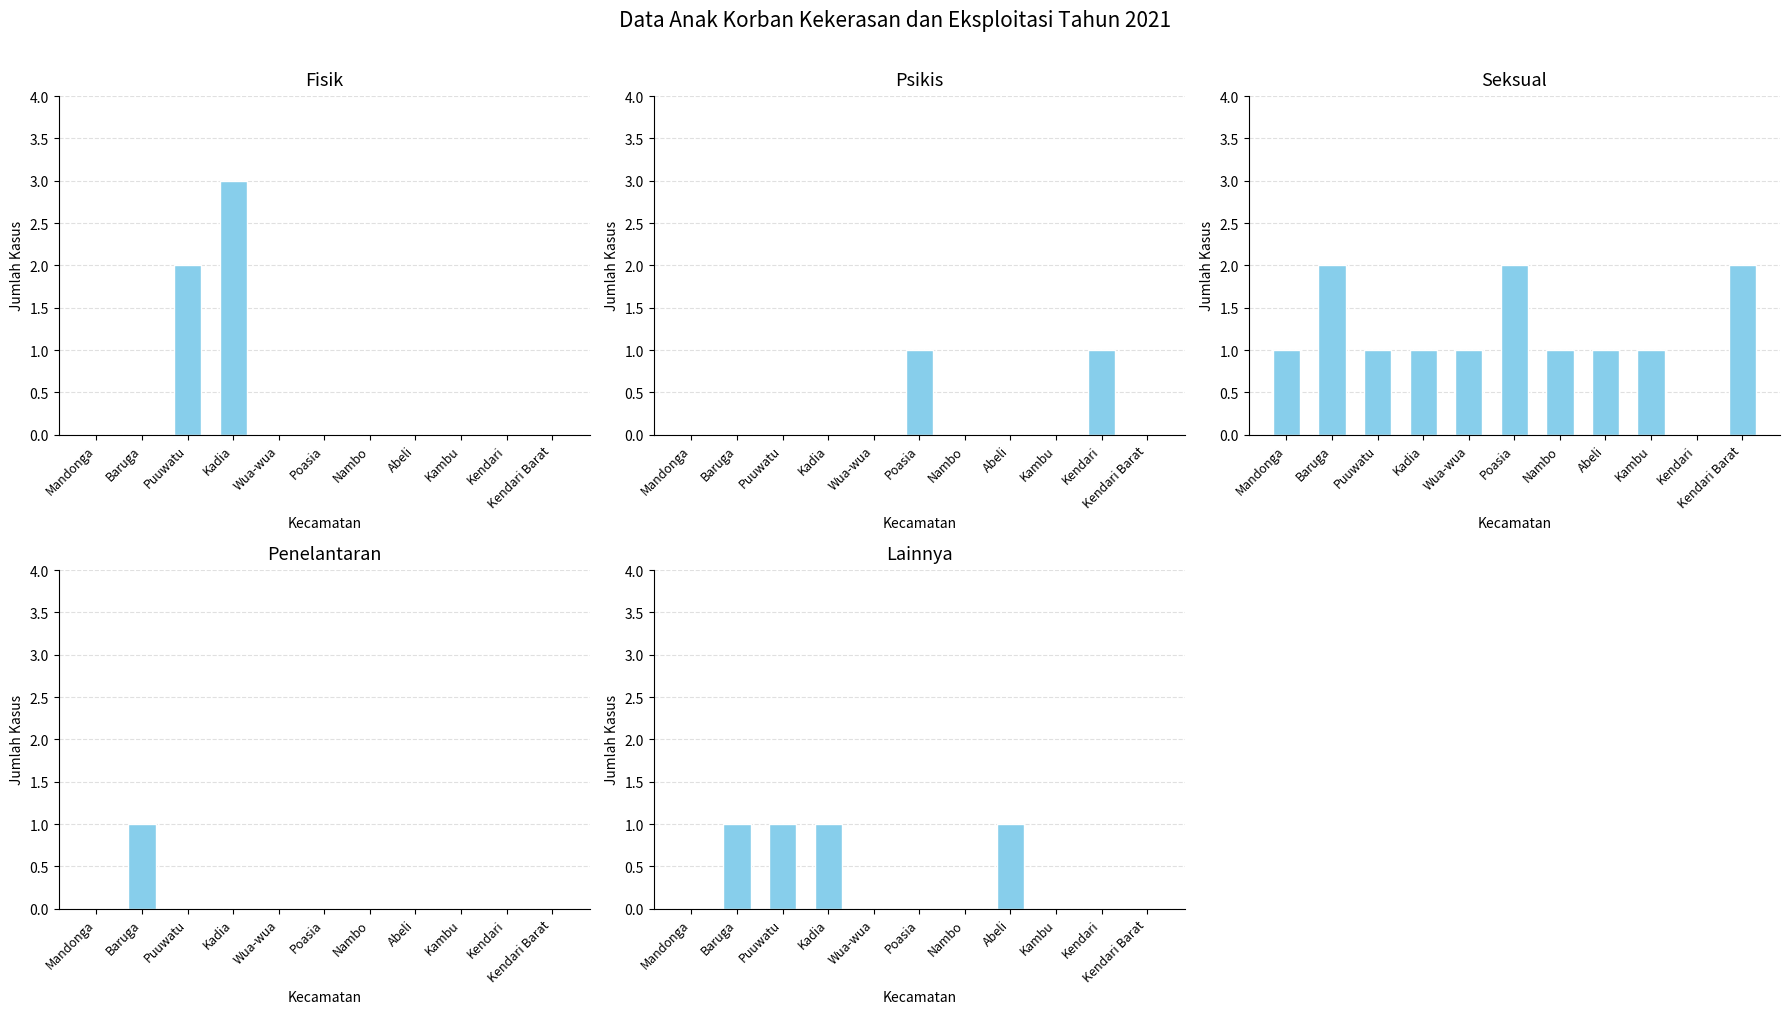

Reading left to right, extract all data points from this chart.

Fisik: Mandonga=0	Baruga=0	Puuwatu=2	Kadia=3	Wua-wua=0	Poasia=0	Nambo=0	Abeli=0	Kambu=0	Kendari=0	Kendari Barat=0
Psikis: Mandonga=0	Baruga=0	Puuwatu=0	Kadia=0	Wua-wua=0	Poasia=1	Nambo=0	Abeli=0	Kambu=0	Kendari=1	Kendari Barat=0
Seksual: Mandonga=1	Baruga=2	Puuwatu=1	Kadia=1	Wua-wua=1	Poasia=2	Nambo=1	Abeli=1	Kambu=1	Kendari=0	Kendari Barat=2
Penelantaran: Mandonga=0	Baruga=1	Puuwatu=0	Kadia=0	Wua-wua=0	Poasia=0	Nambo=0	Abeli=0	Kambu=0	Kendari=0	Kendari Barat=0
Lainnya: Mandonga=0	Baruga=1	Puuwatu=1	Kadia=1	Wua-wua=0	Poasia=0	Nambo=0	Abeli=1	Kambu=0	Kendari=0	Kendari Barat=0